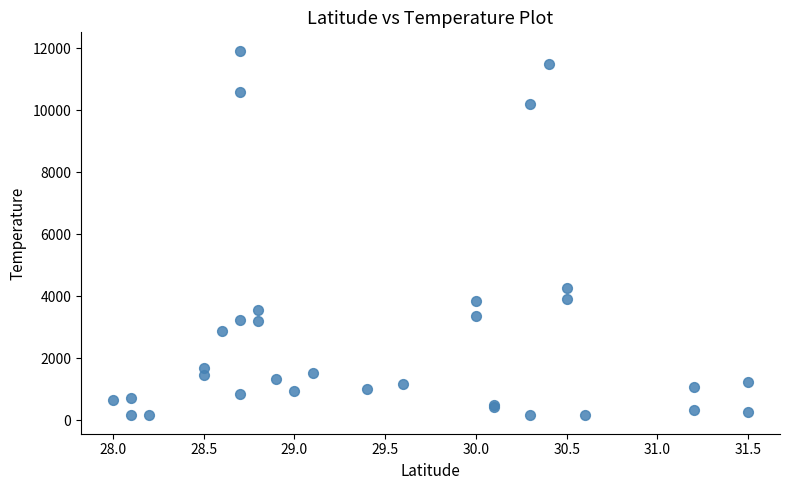

What Y value in the scatter plot is closest to 6044?

4281